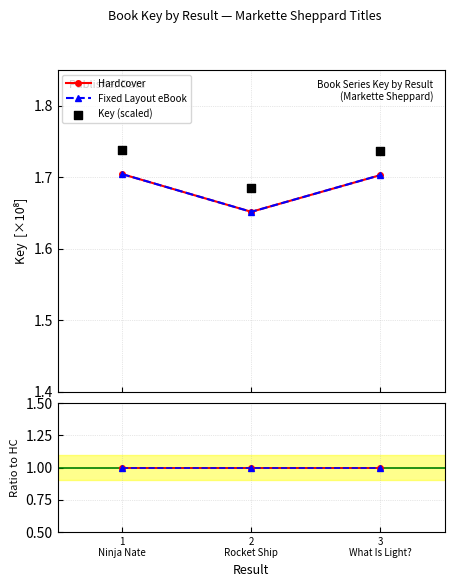

Is the value of Hardcover at 2
Rocket Ship greater than the value of eBook at 3
What Is Light??

No